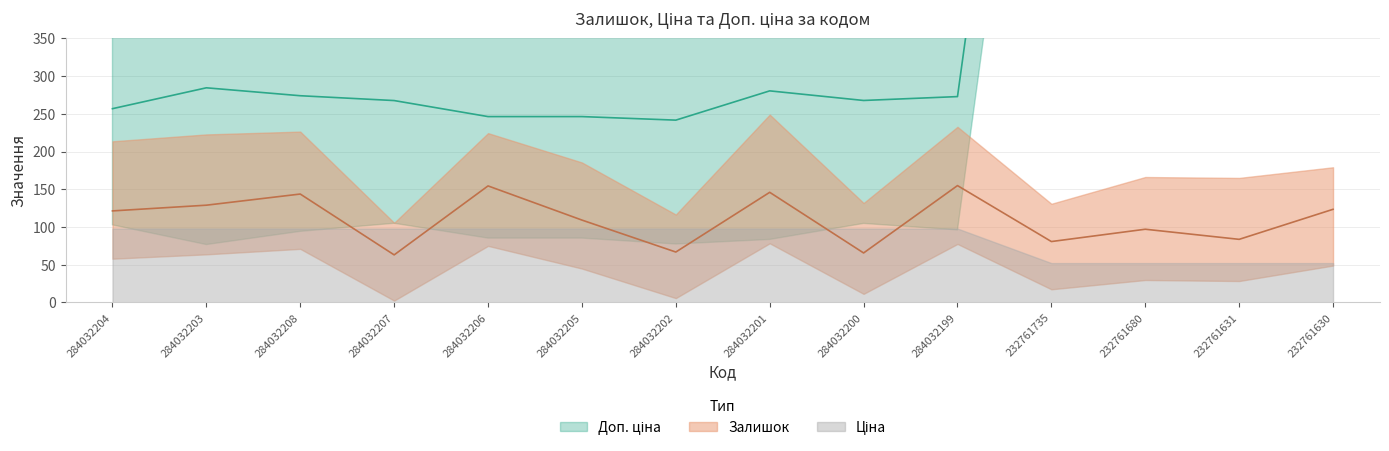

What is the label of the 10th point from the right?

284032206